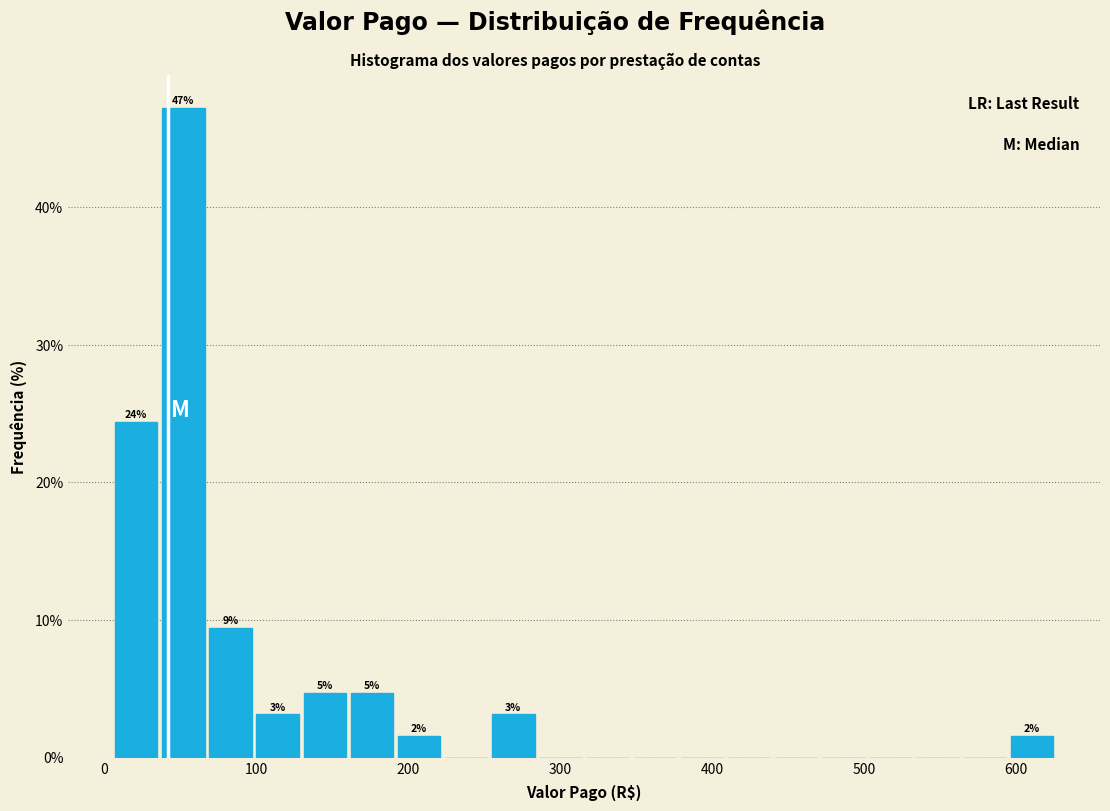

Read against the x-axis, roughly where is the centre of the tallest bar?

50